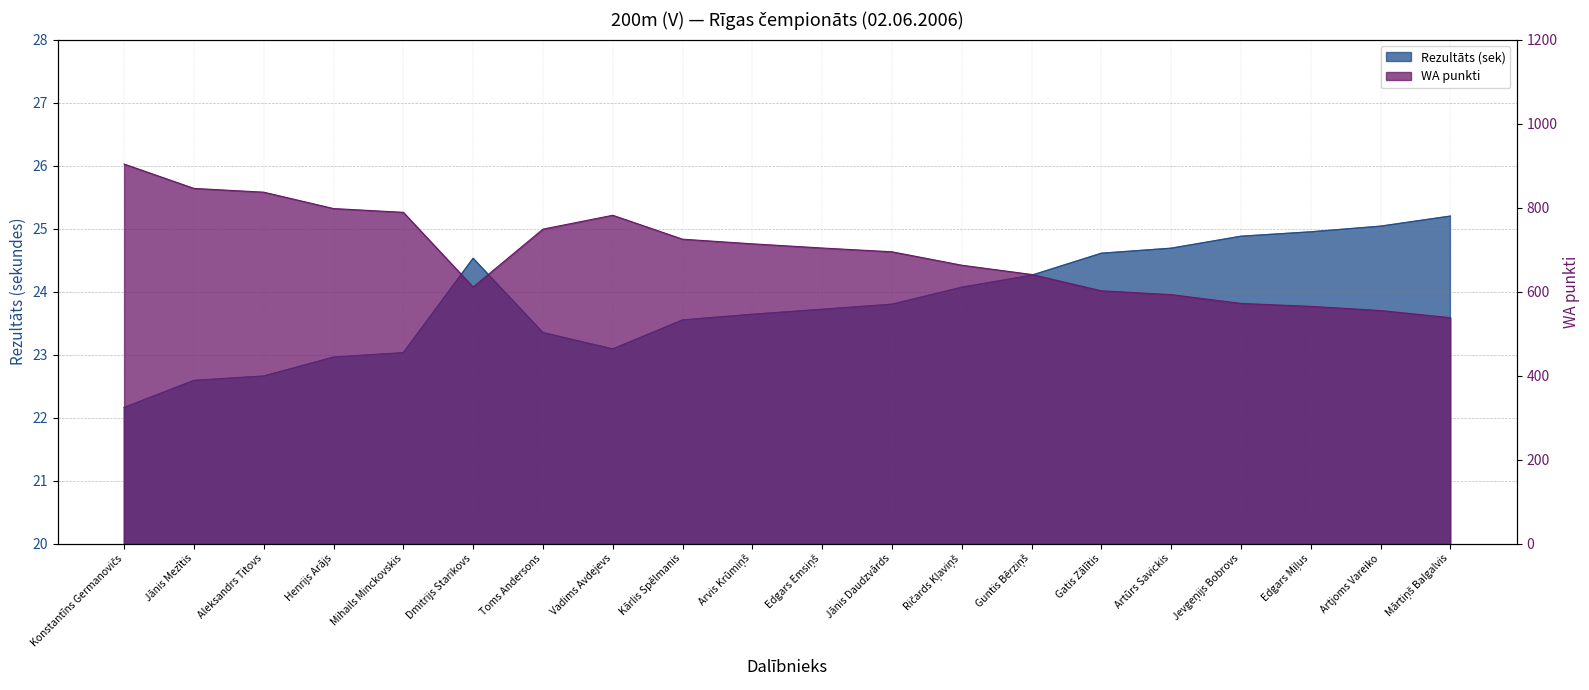

Is it true that WA equals 1111.1 at Ričards Kļaviņš?

False